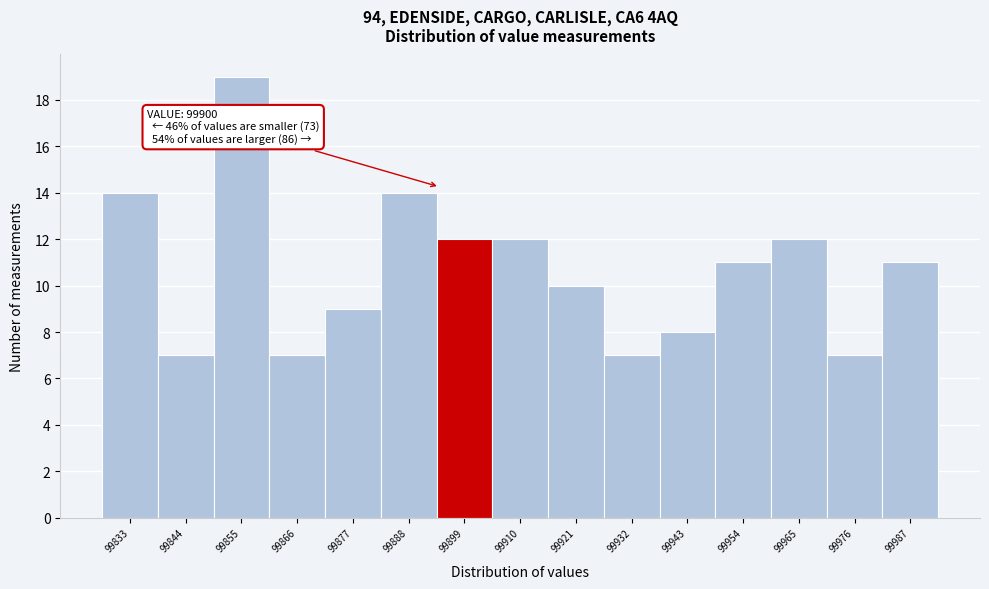

Reading right to left, extract all data points from this chart.

11	7	12	11	8	7	10	12	12	14	9	7	19	7	14